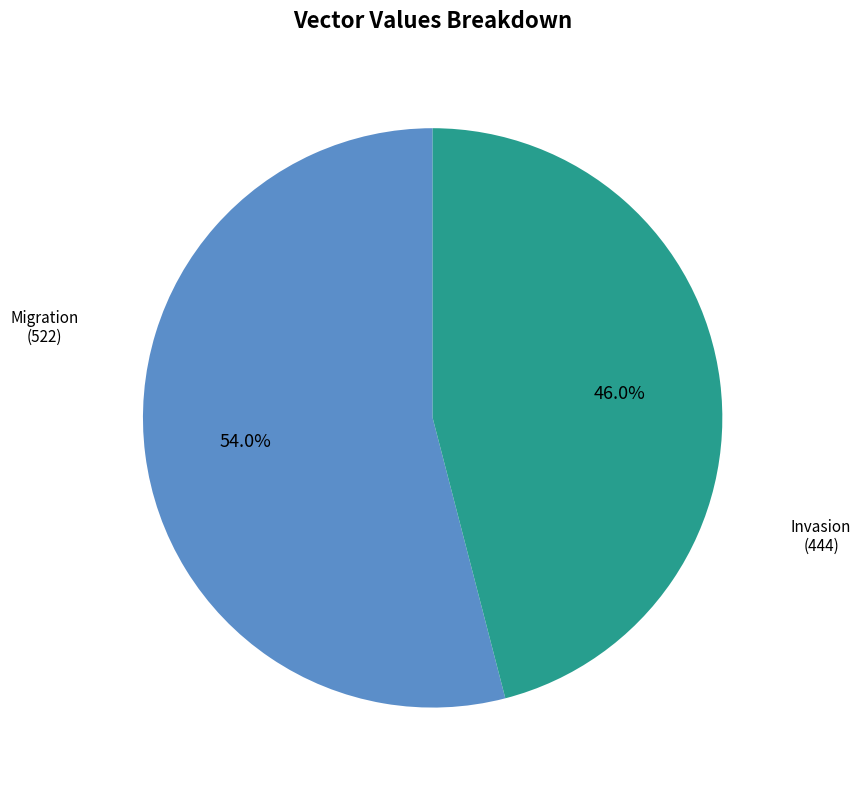

Does any single category account for the majority?

Yes